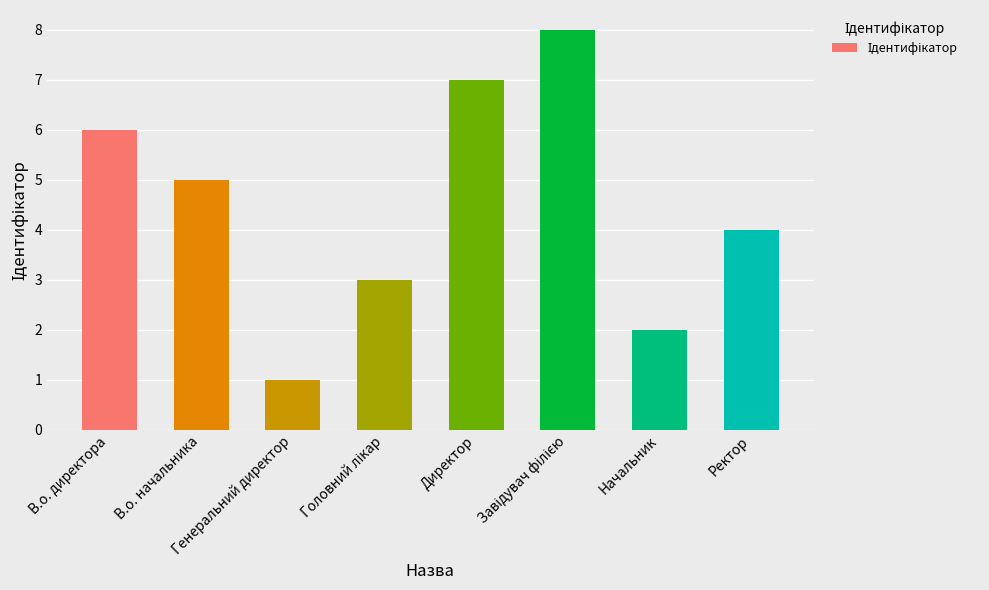

At which label does the data first exceed 5?

В.о. директора